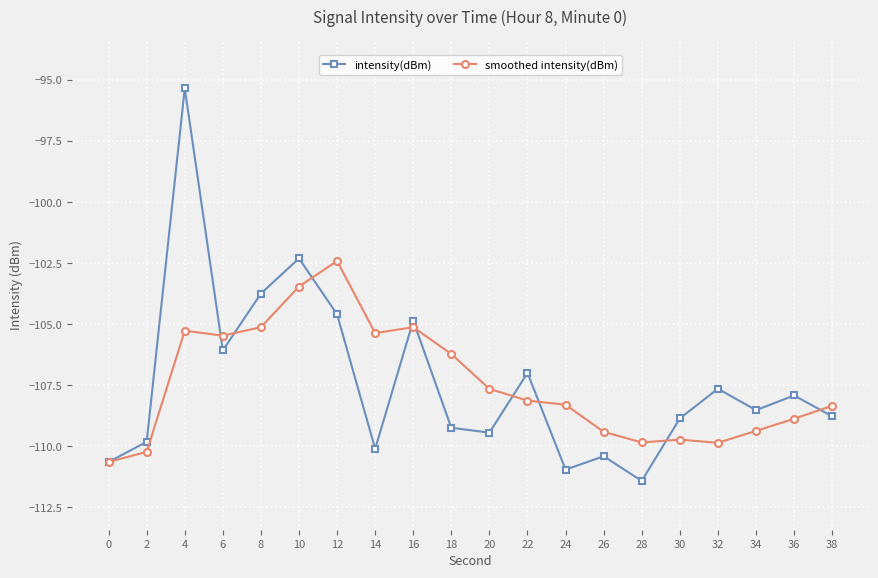

What is the approximate value of smoothed intensity(dBm) at 24?

-108.3